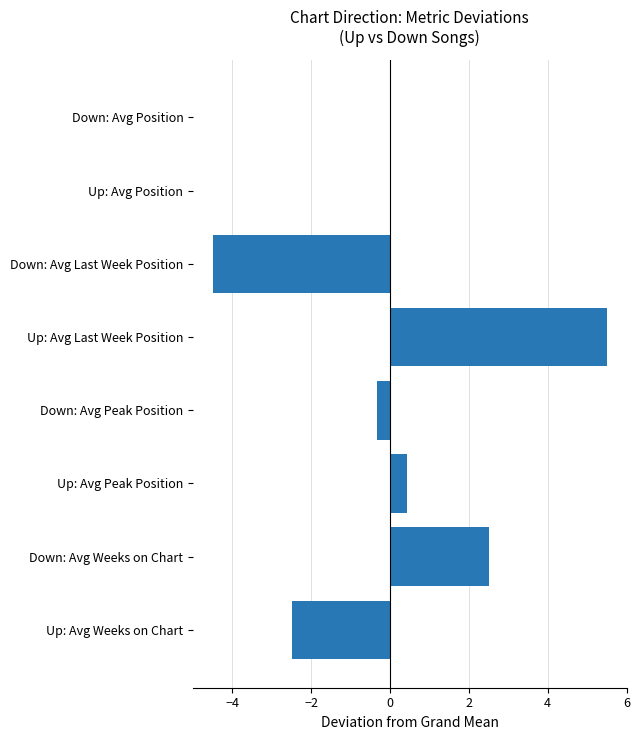

What is the sum of all values?

1.1